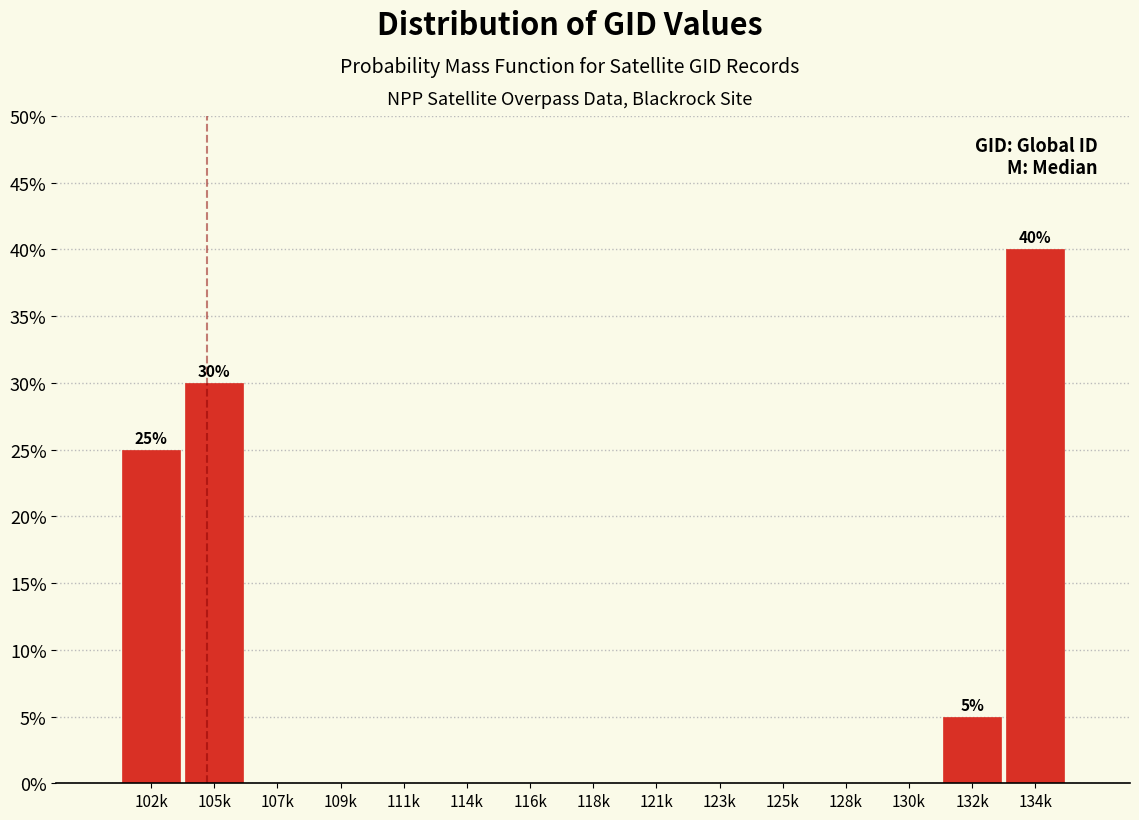

Reading right to left, extract all data points from this chart.

134k=40	132k=5	130k=0	128k=0	125k=0	123k=0	121k=0	118k=0	116k=0	114k=0	111k=0	109k=0	107k=0	105k=30	102k=25